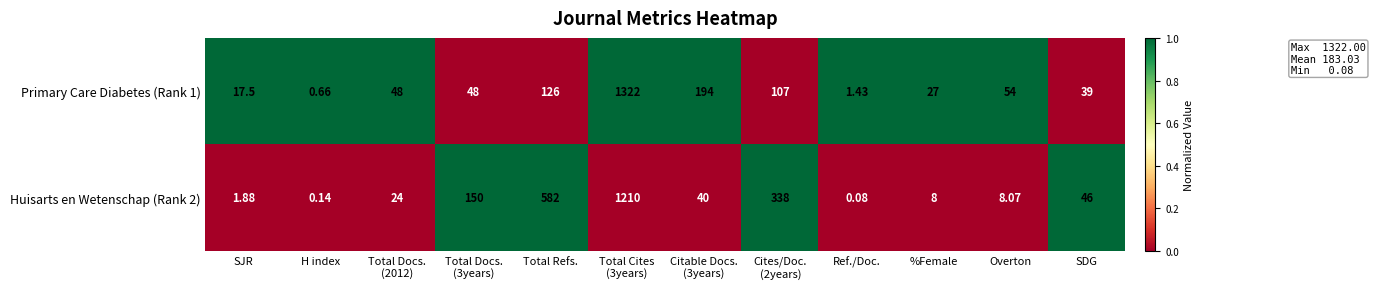

Between SJR and SDG, which series saw the biggest shift?

Huisarts en Wetenschap (Rank 2)